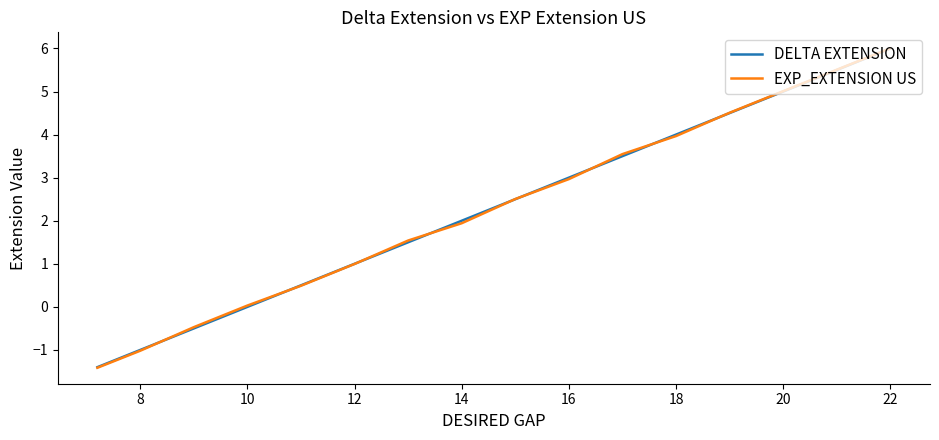

What is the highest value of the DELTA EXTENSION series?

6.0